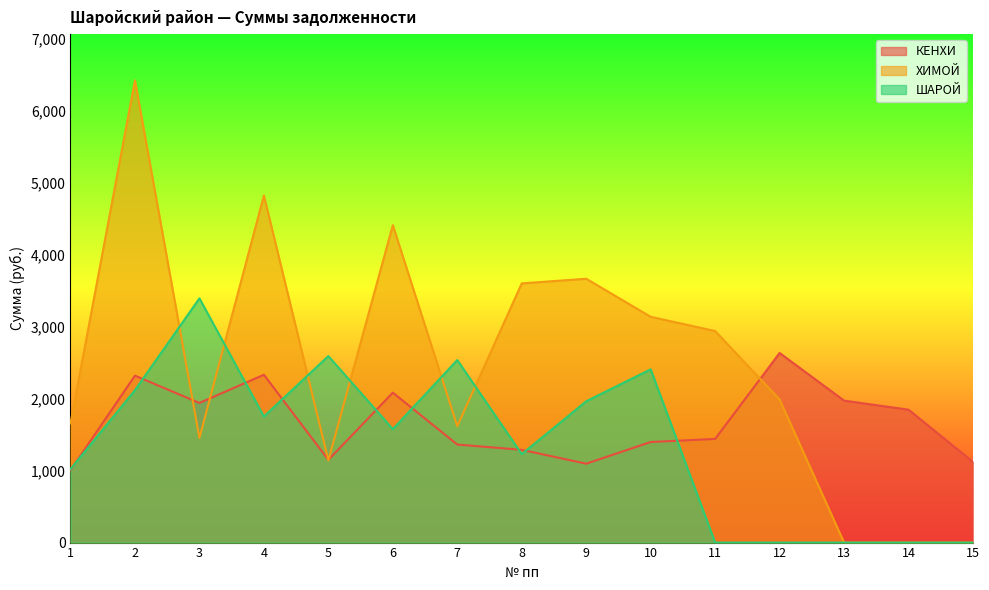

Rank the series at 12 from highest to lowest value.

КЕНХИ, ХИМОЙ, ШАРОЙ